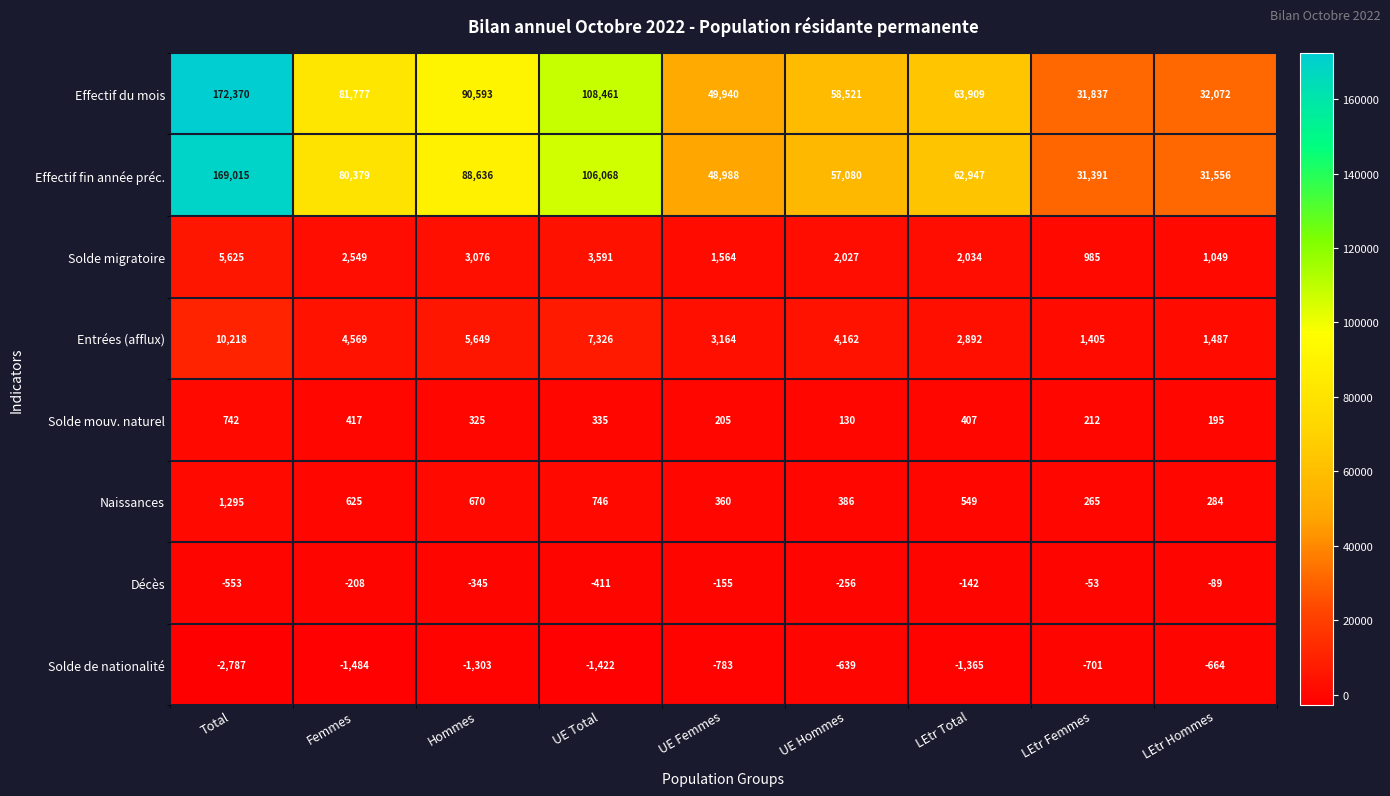

How many categories are shown in the chart?

9